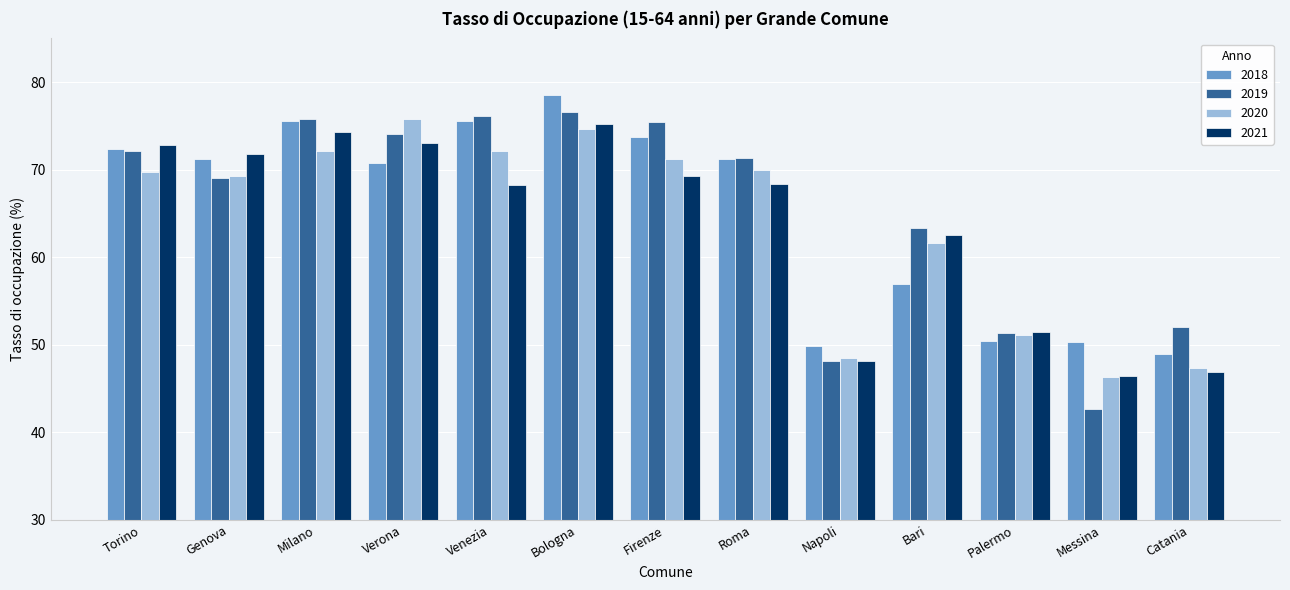

At how many categories does at least one series exceed 42?

13